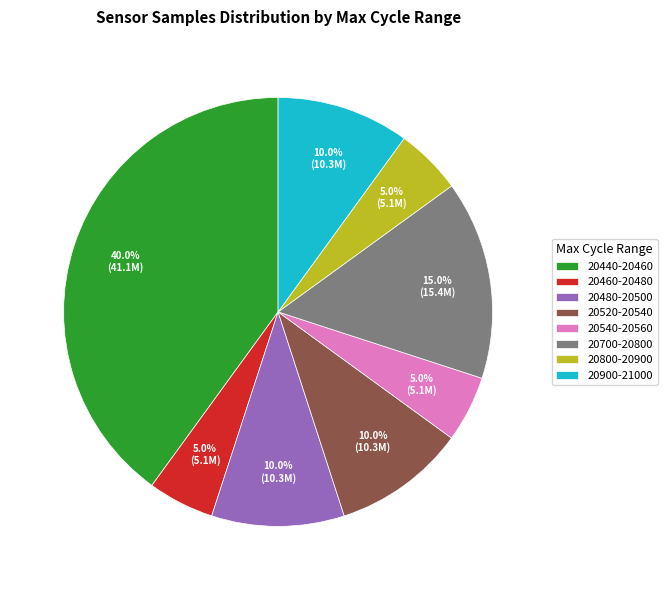

What is the total percentage of 20520-20540 and 20540-20560?

15.0%